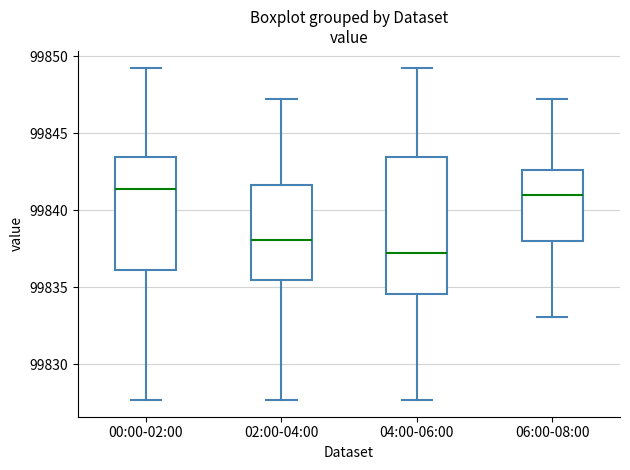

Reading left to right, transcribe this box plot: for each box, give where its median line is, the range the box spans, and where its two whiskers end, as read against the y-axis. The values are not printed on the chart, so give them approximately, as read against the axis.

00:00-02:00: median 99841.5, box 99836.0 to 99843.5, whiskers 99827.5 to 99849.5
02:00-04:00: median 99838.0, box 99835.5 to 99841.5, whiskers 99827.5 to 99847.0
04:00-06:00: median 99837.0, box 99834.5 to 99843.5, whiskers 99827.5 to 99849.5
06:00-08:00: median 99841.0, box 99838.0 to 99842.5, whiskers 99833.0 to 99847.0